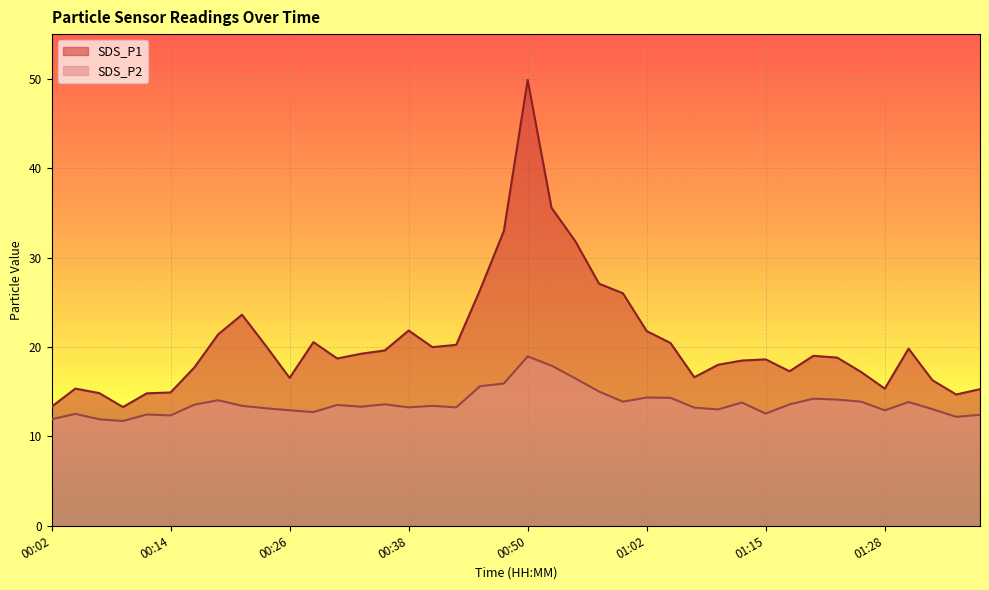

Reading right to left, transcribe all the data shown in this chart.

SDS_P1: 15.3	14.7	16.3	19.8	15.3	17.2	18.8	19.0	17.3	18.6	18.5	18.0	16.6	20.4	21.8	26.0	27.1	31.8	35.6	49.9	33.0	26.4	20.2	20.0	21.8	19.6	19.2	18.7	20.5	16.5	20.1	23.6	21.4	17.7	14.9	14.8	13.3	14.8	15.3	13.3
SDS_P2: 12.4	12.2	13.0	13.8	12.9	13.9	14.1	14.2	13.6	12.5	13.8	13.0	13.2	14.3	14.3	13.9	15.0	16.5	17.9	18.9	15.9	15.6	13.2	13.4	13.2	13.6	13.3	13.5	12.7	12.9	13.1	13.4	14.0	13.5	12.3	12.4	11.7	11.9	12.5	11.9